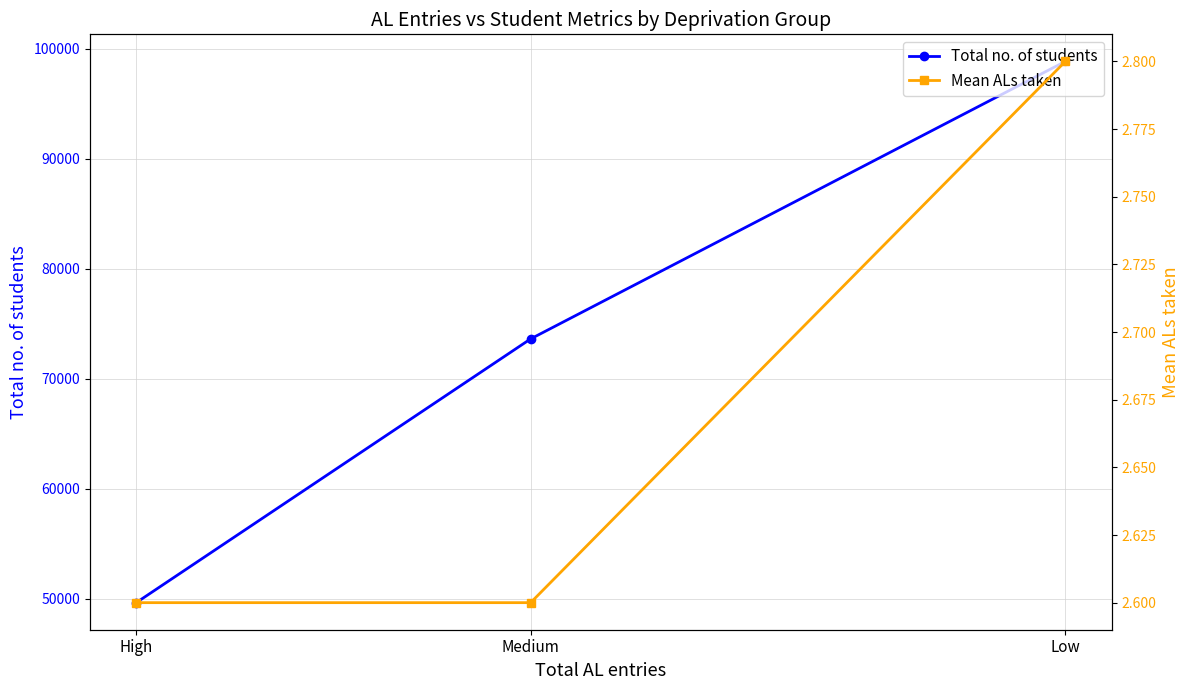

At Low, list the series in order from smallest to largest.

Mean ALs taken, Total no. of students